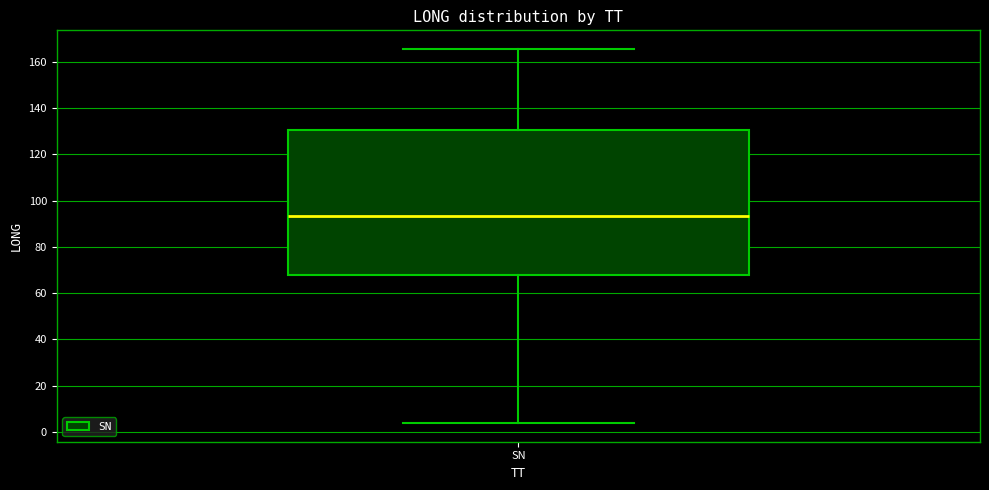

Read this box plot against the y-axis: the position of the median line, the range covered by the box, and the ends of both whiskers. The values are not printed on the chart, so give them approximately, as read against the axis.

median 94, box 68 to 130, whiskers 4 to 166